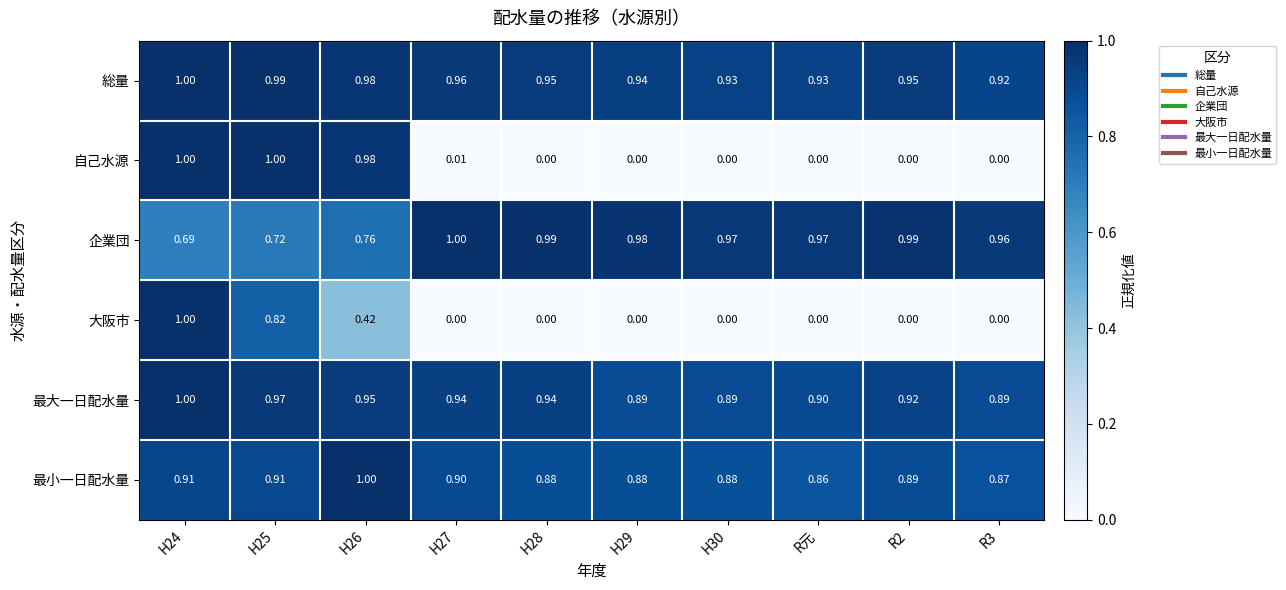

What is the spread (max minus min) of values at R2?

1.0